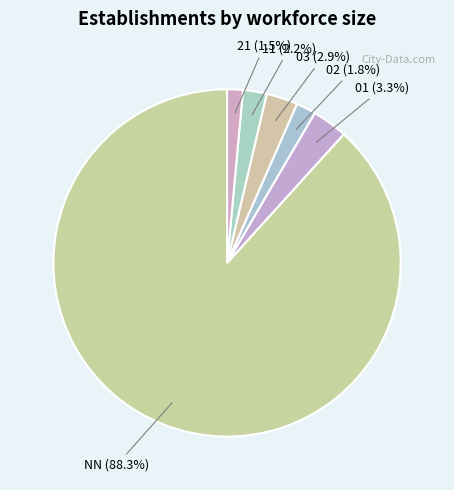

Count the number of slices in the pie.

6